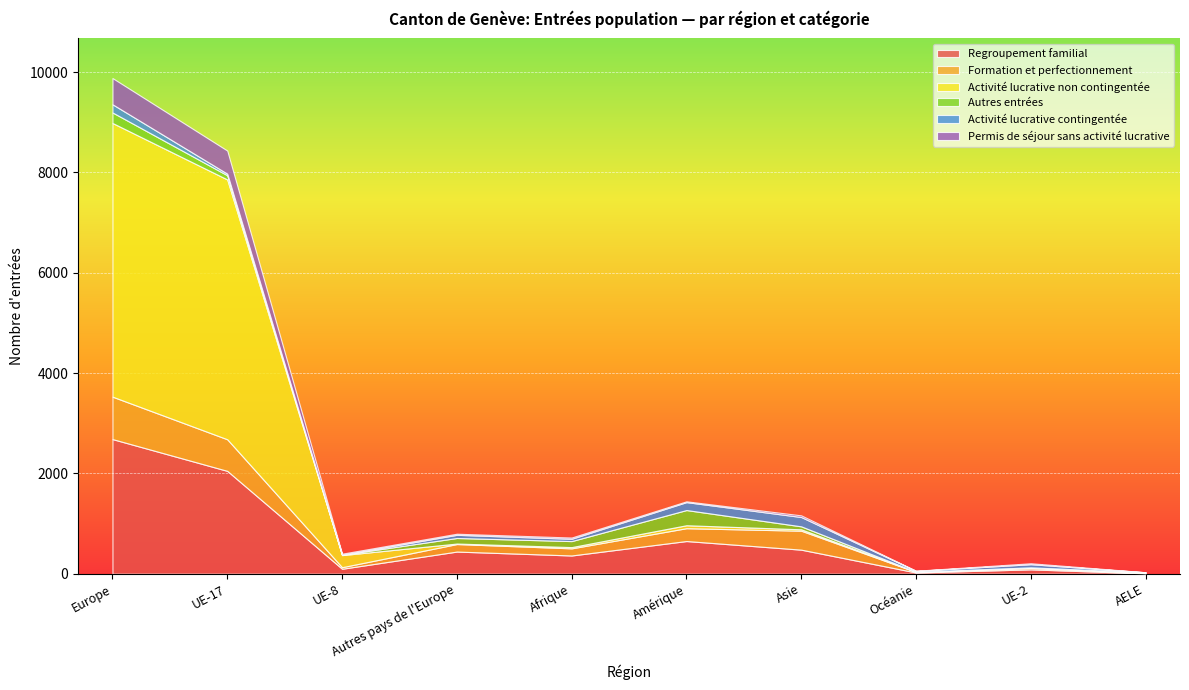

Between Océanie and UE-17, which is larger?

UE-17